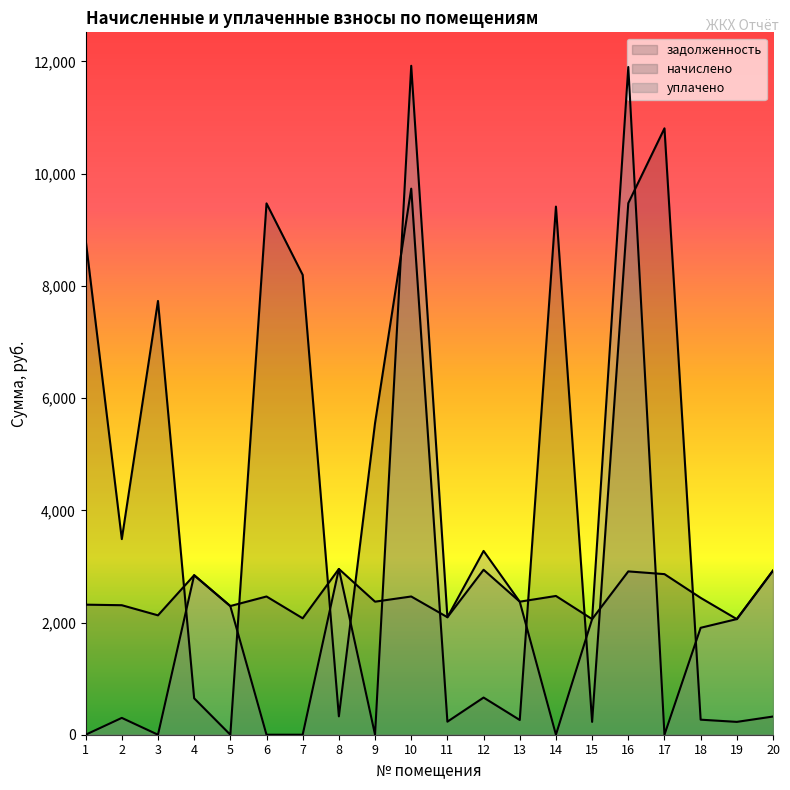

Is the value of начислено at 18 greater than the value of задолженность at 18?

Yes